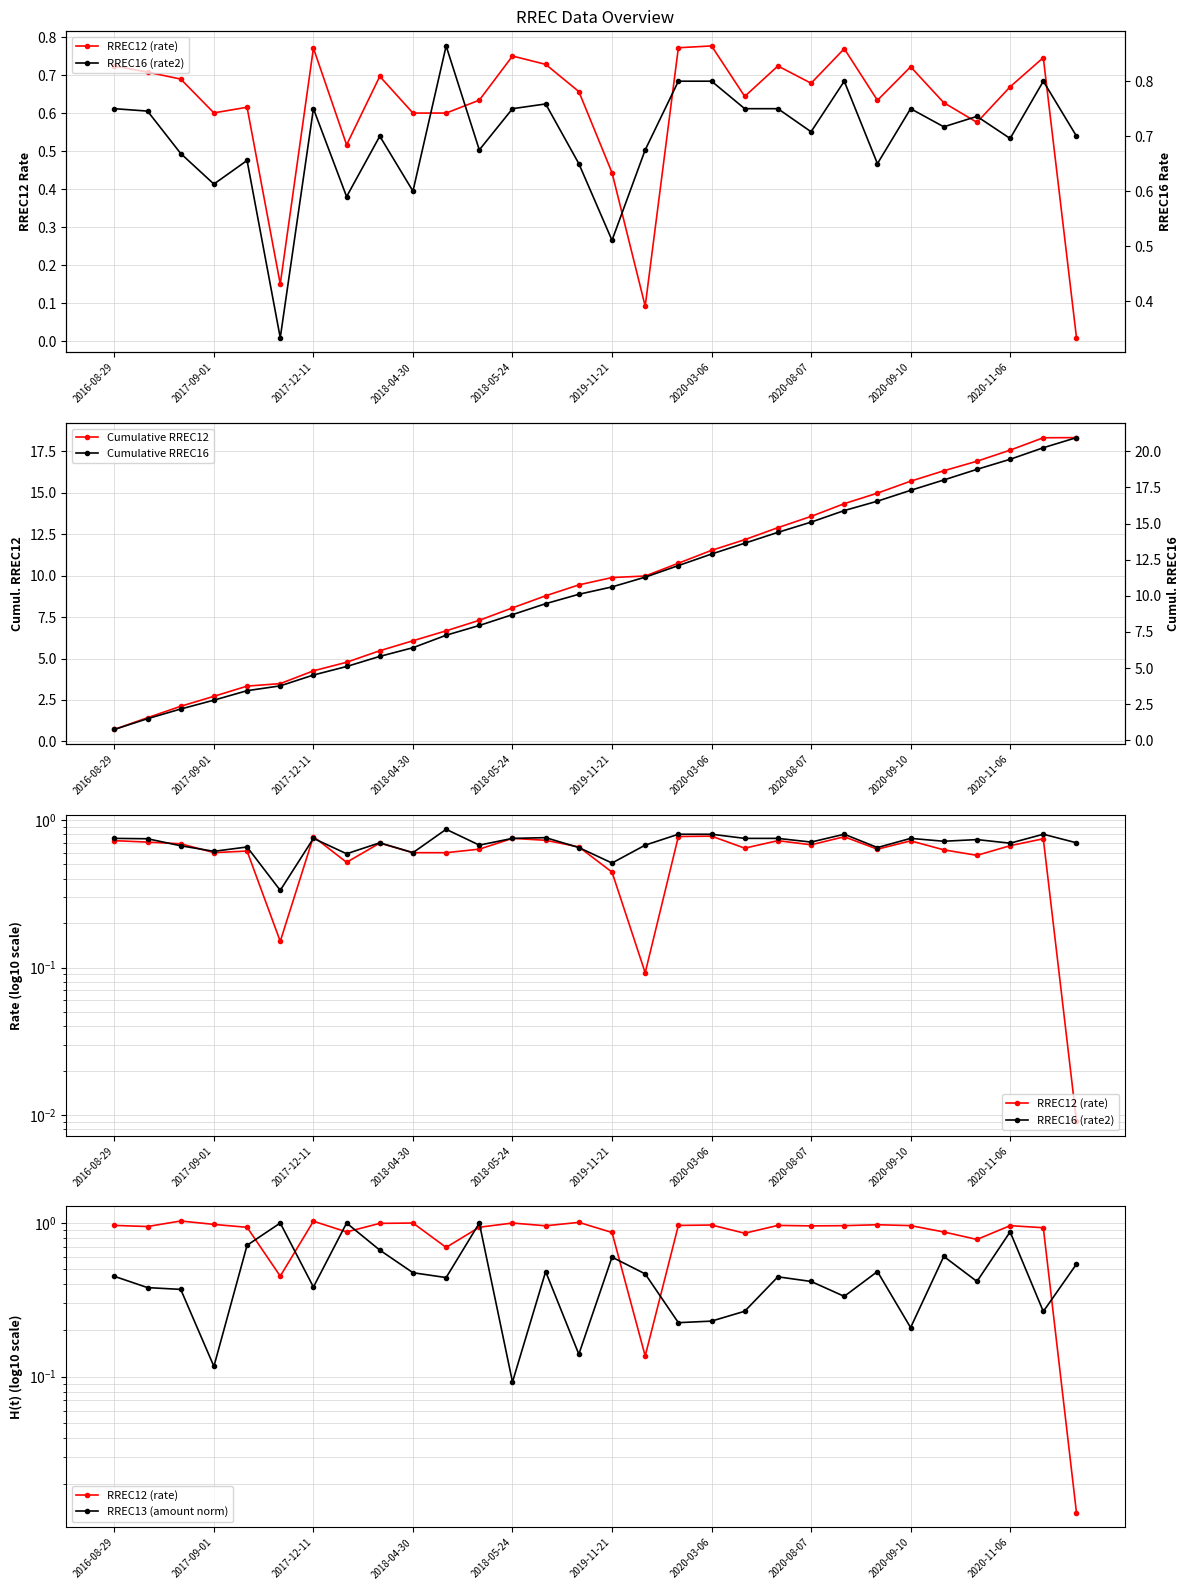

How many distinct data groups are displayed?

5